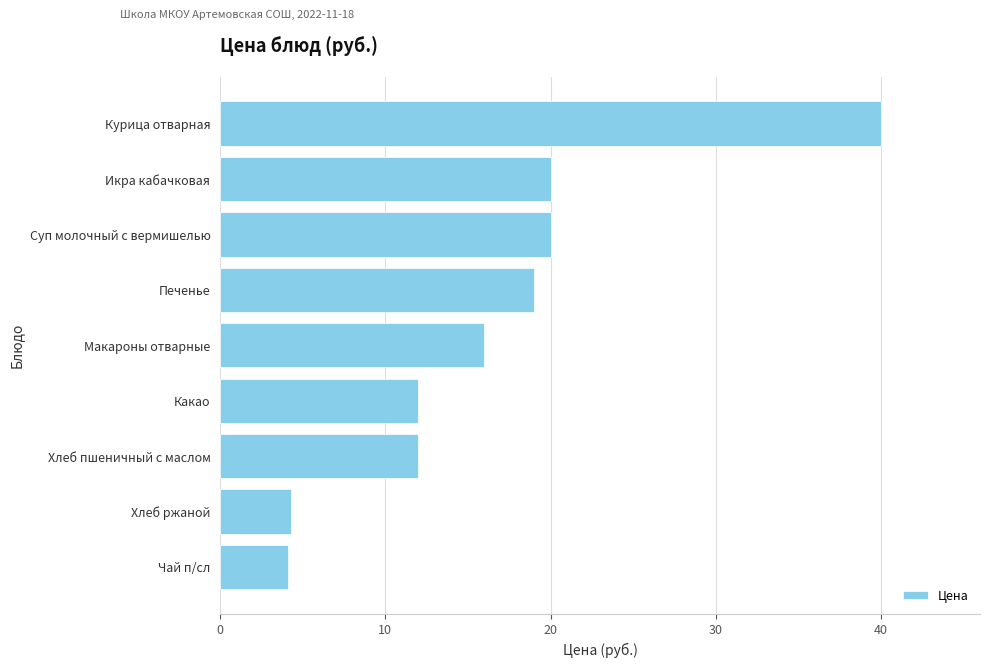

What is the minimum value shown in the chart?

4.1